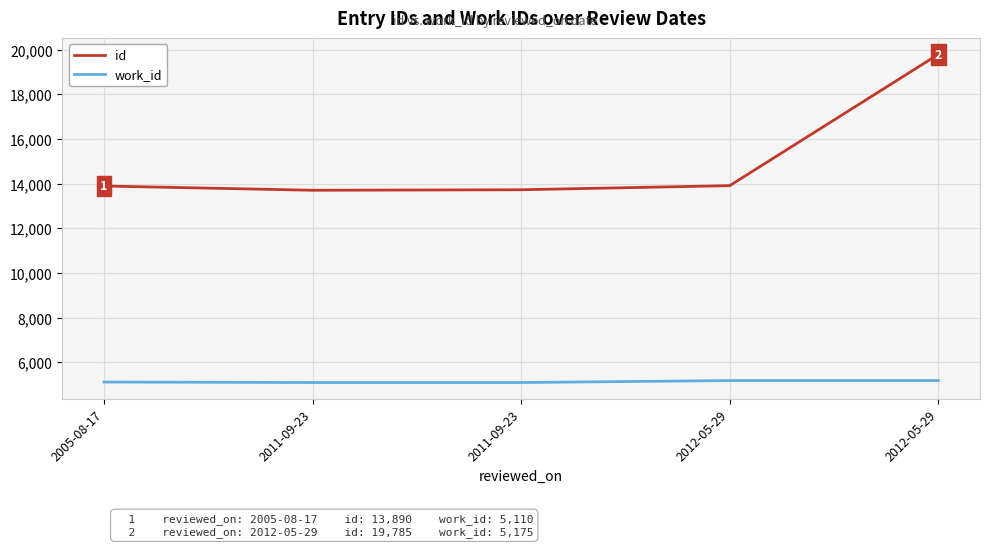

Which series changed the most between 2011-09-23 and 2012-05-29?

id